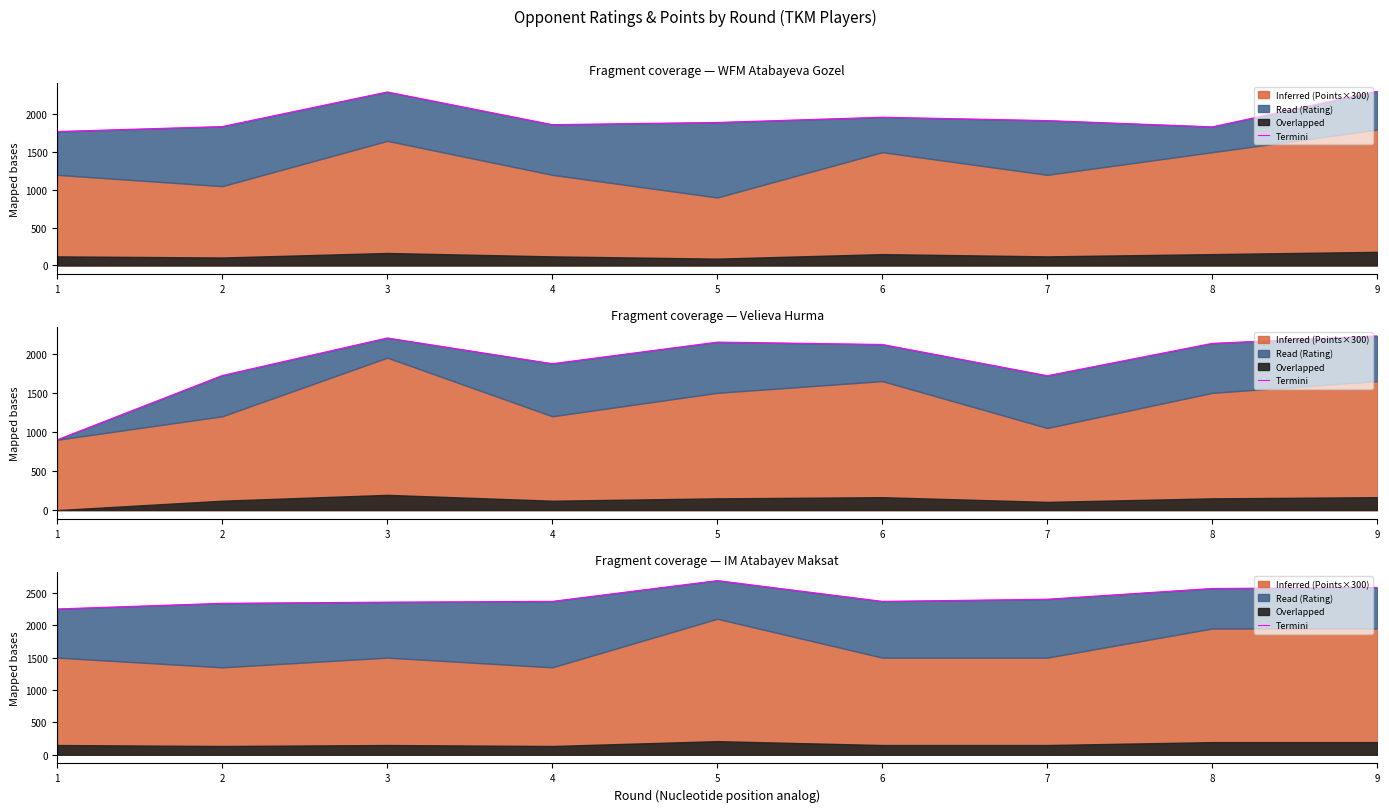

How many points are higher than both their immediate neighbors (excluding endpoints)?

1